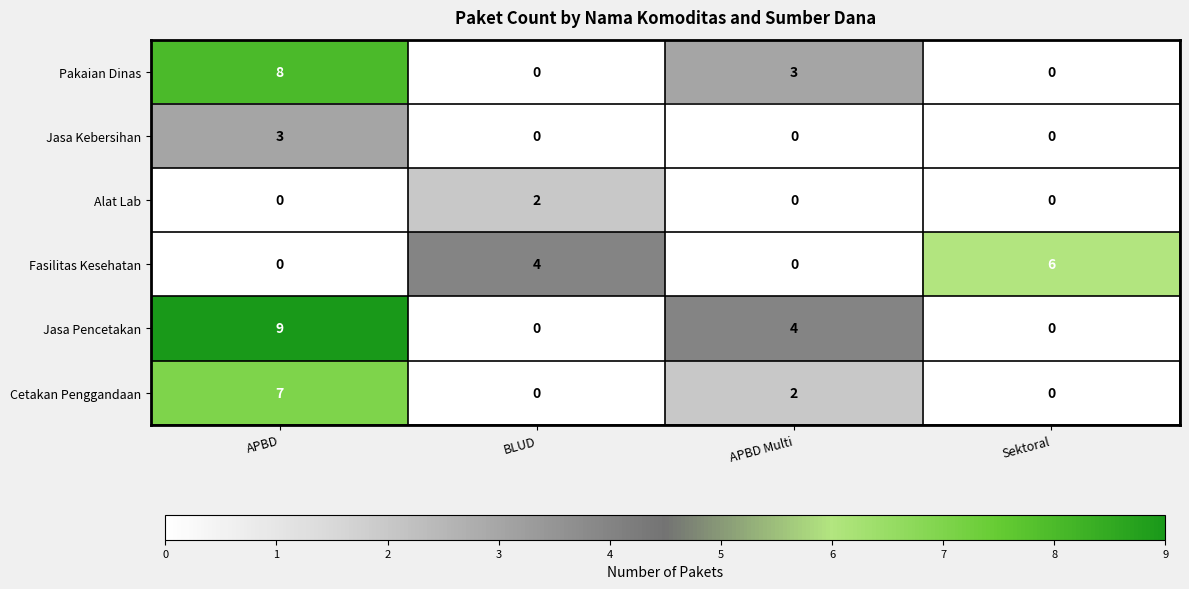

How many series are shown in this chart?

6